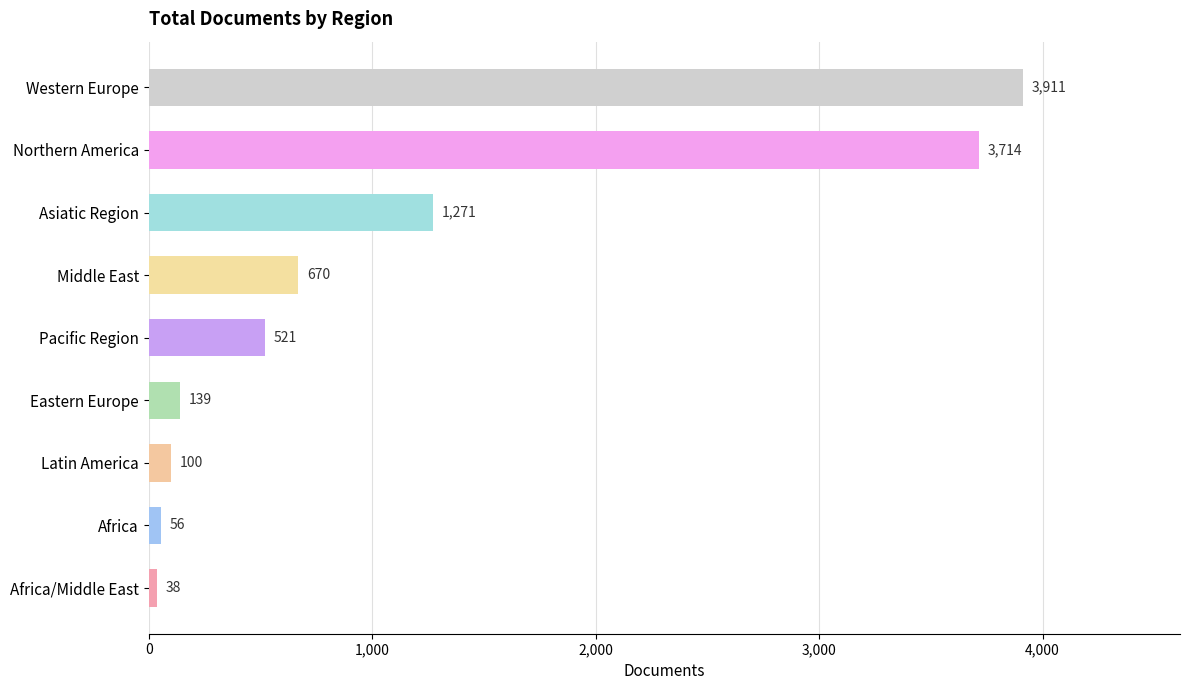

Rank the categories by value from lowest to highest.

Africa/Middle East, Africa, Latin America, Eastern Europe, Pacific Region, Middle East, Asiatic Region, Northern America, Western Europe